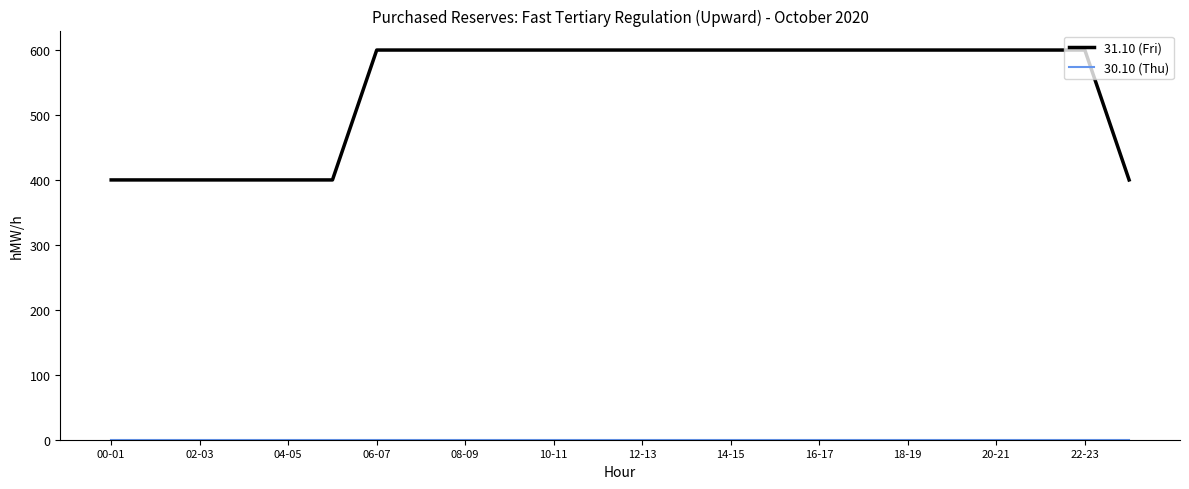

What is the difference between the maximum and minimum values in the 31.10 (Fri) series?

200